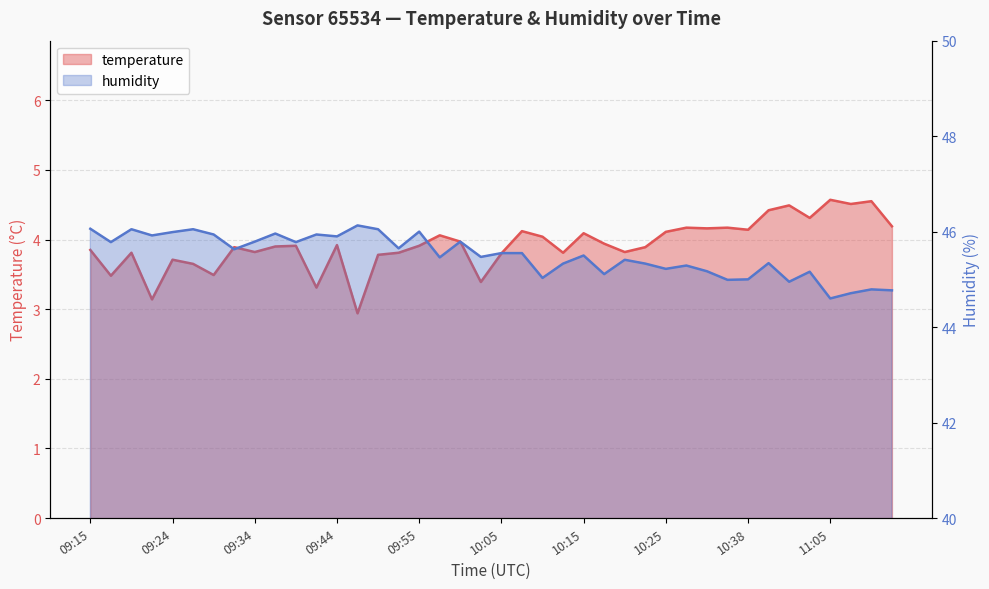

Which series changed the most between 09:19 and 10:38?

humidity